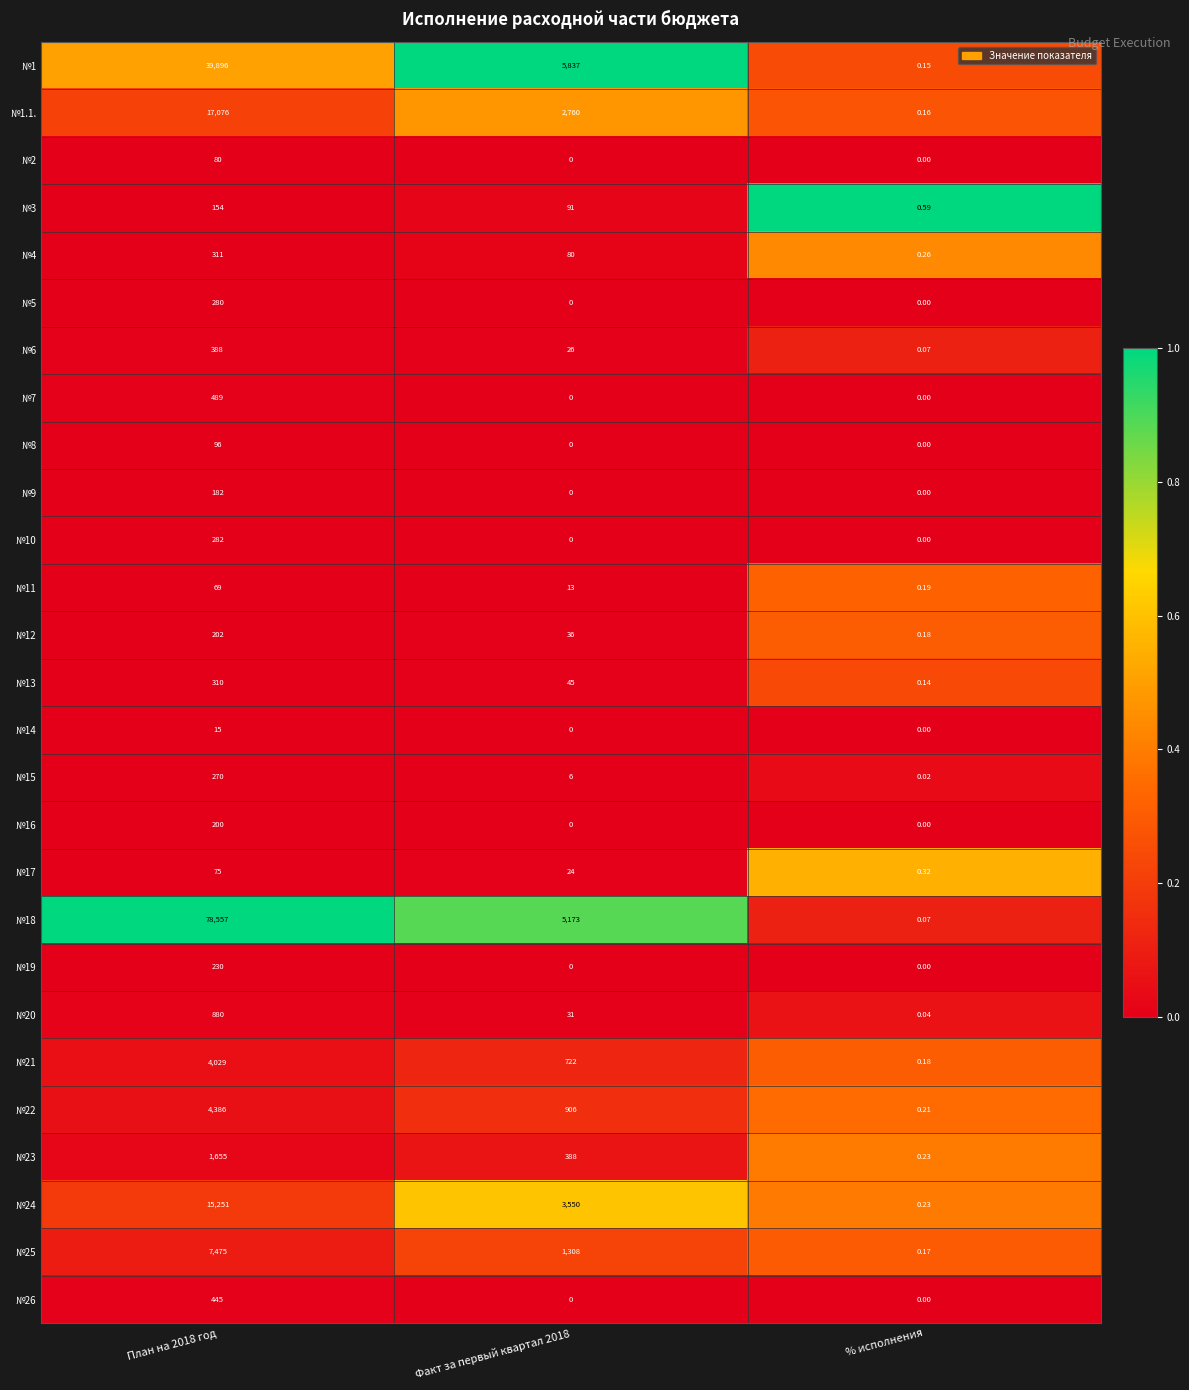

Is the value of №15 at План на 2018 год greater than the value of №21 at % исполнения?

Yes